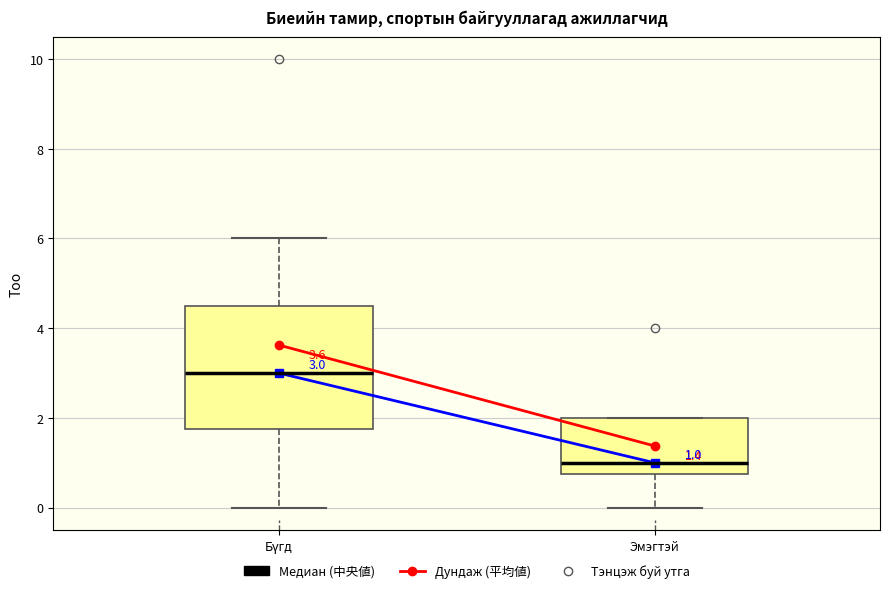

Which box is the tallest, from its lower edge to its upper edge?

Бүгд